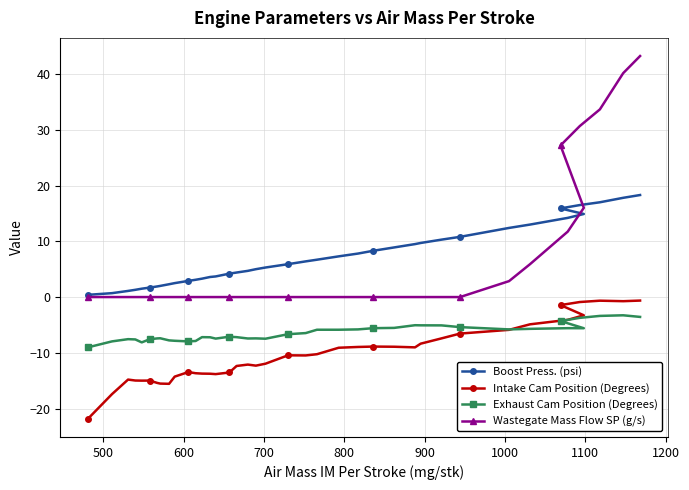

How many data points in Intake Cam Position (Degrees) are above -10?

17